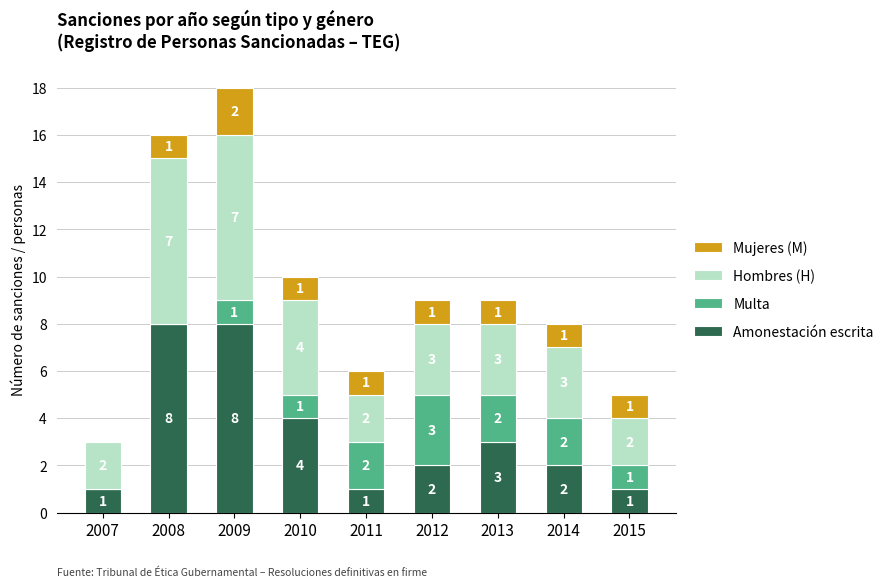

What are all the series names shown in the legend?

Mujeres (M), Hombres (H), Multa, Amonestación escrita